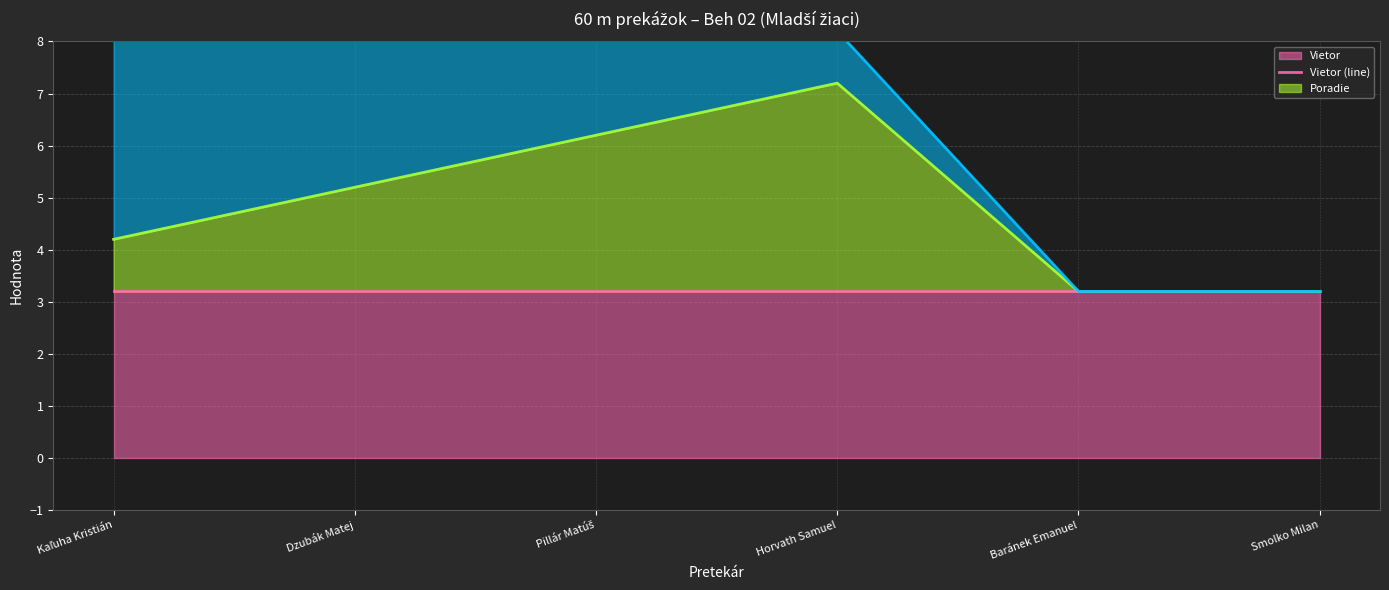

True or false: Body (line) and Poradie (line) cross at least once.

False